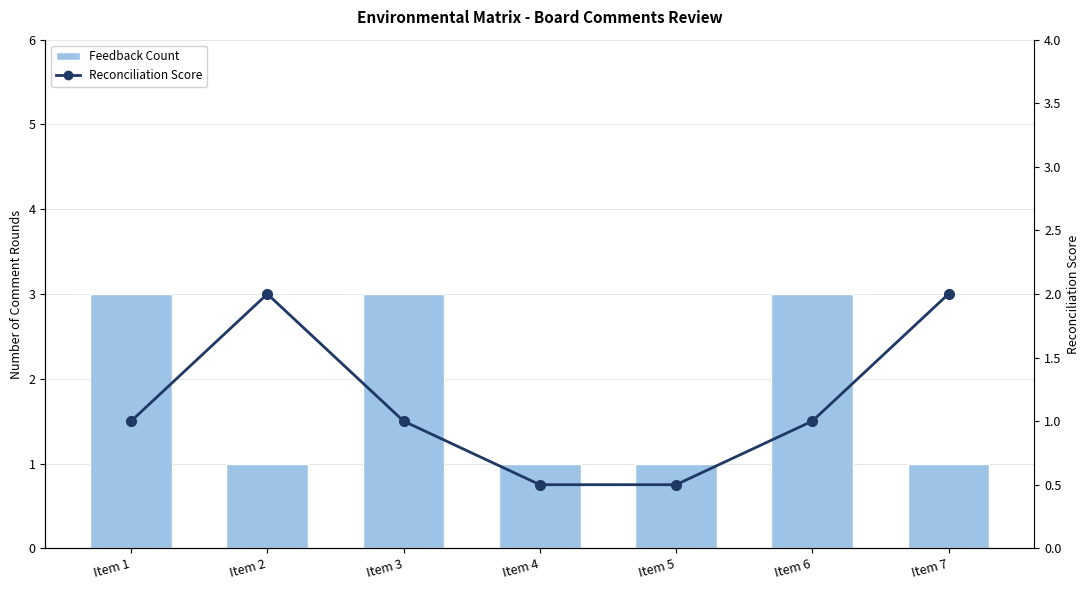

What is the average value of the Feedback Count series?

1.9